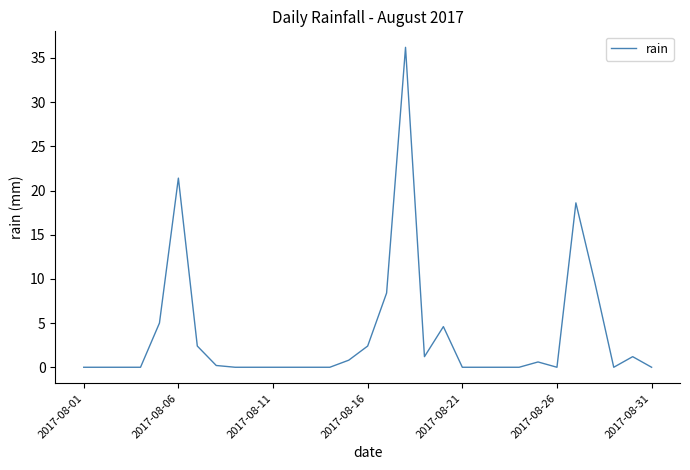

What is the difference between the maximum and minimum values?

36.2